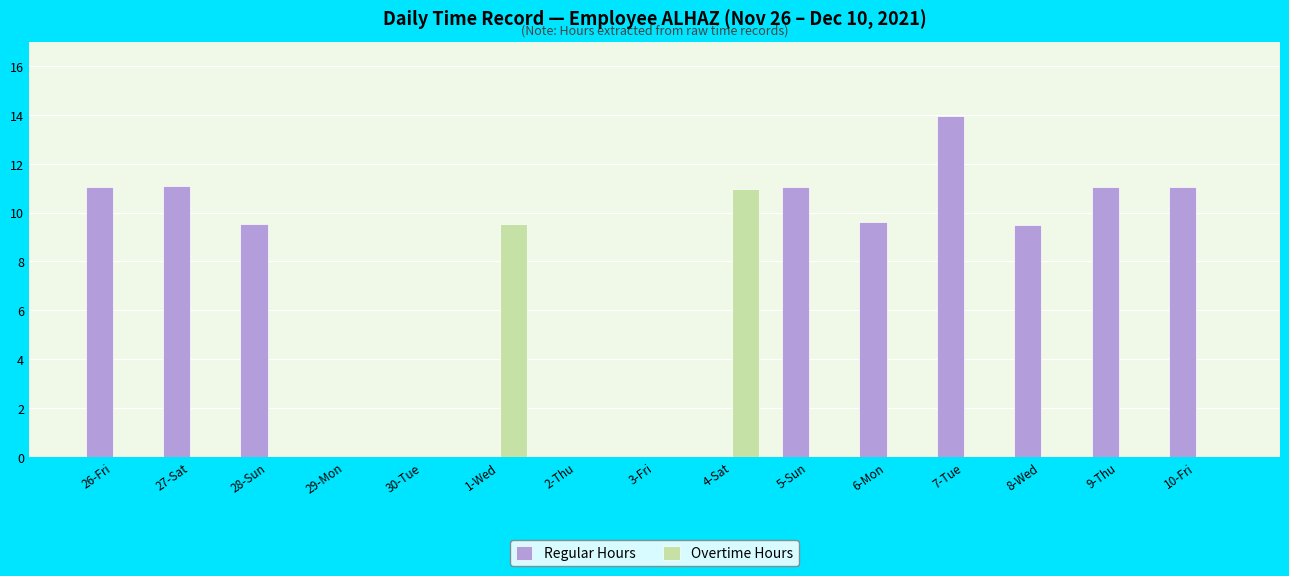

What is the sum of all Regular Hours values?

97.9